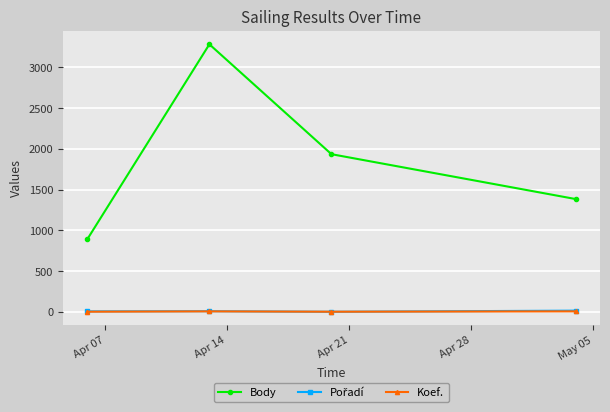

True or false: Body has more than 0 points higher than both neighbors.

True